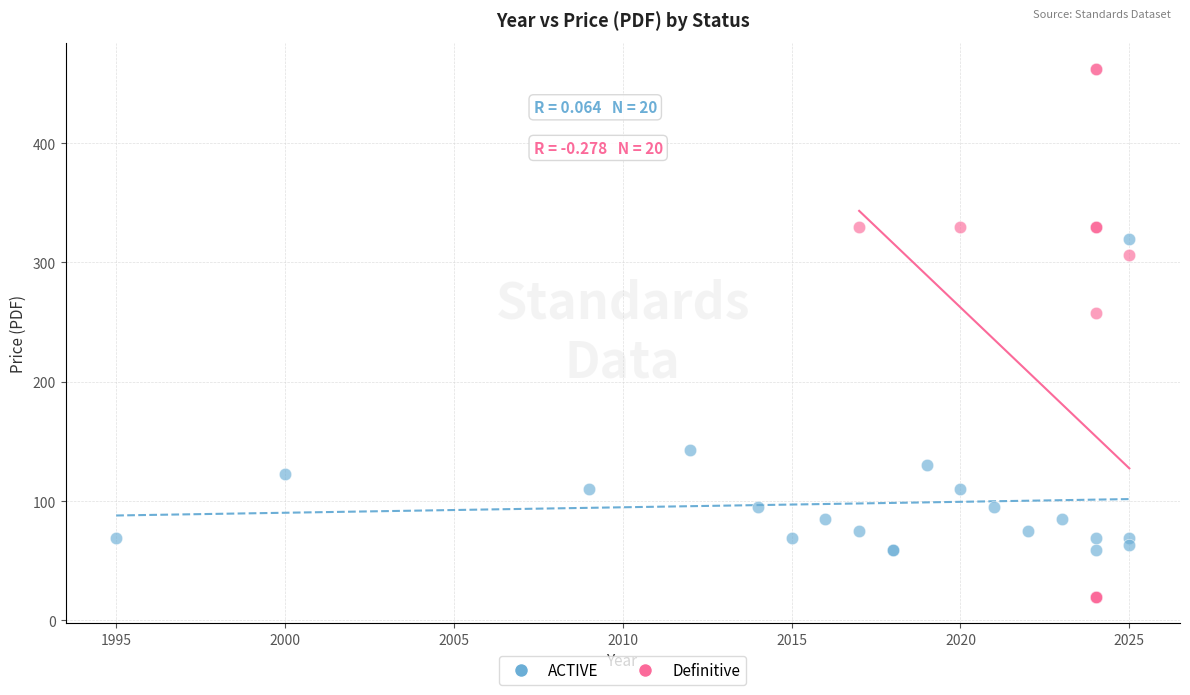

Which series has the widest spread of Y values?

Definitive